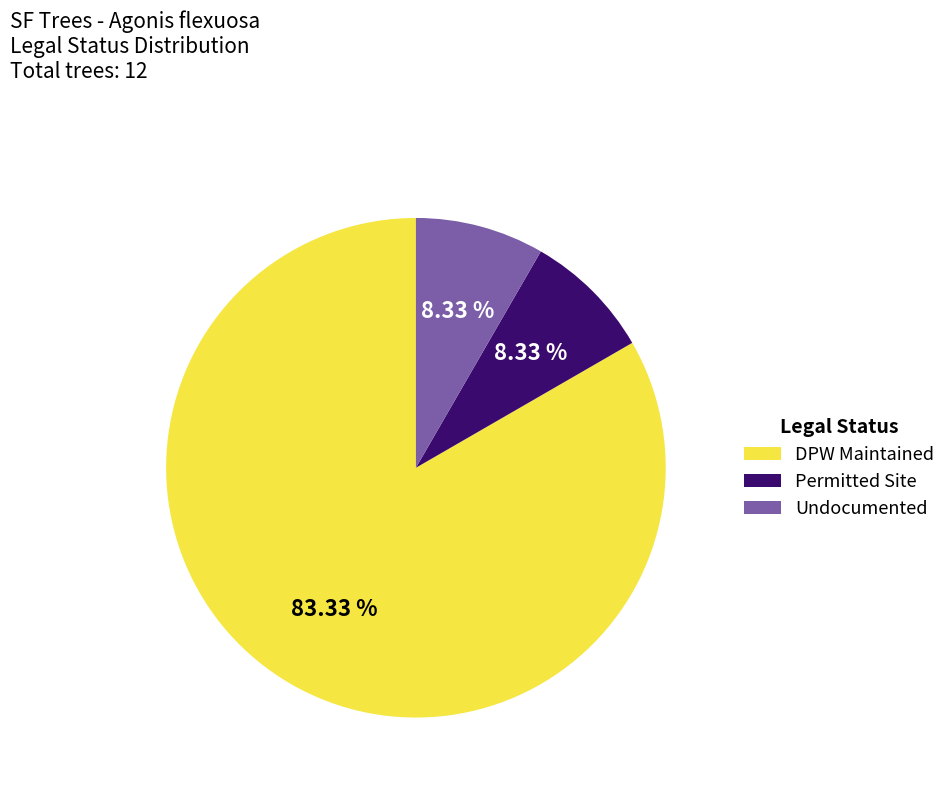

What is the largest slice in the pie chart?

DPW Maintained